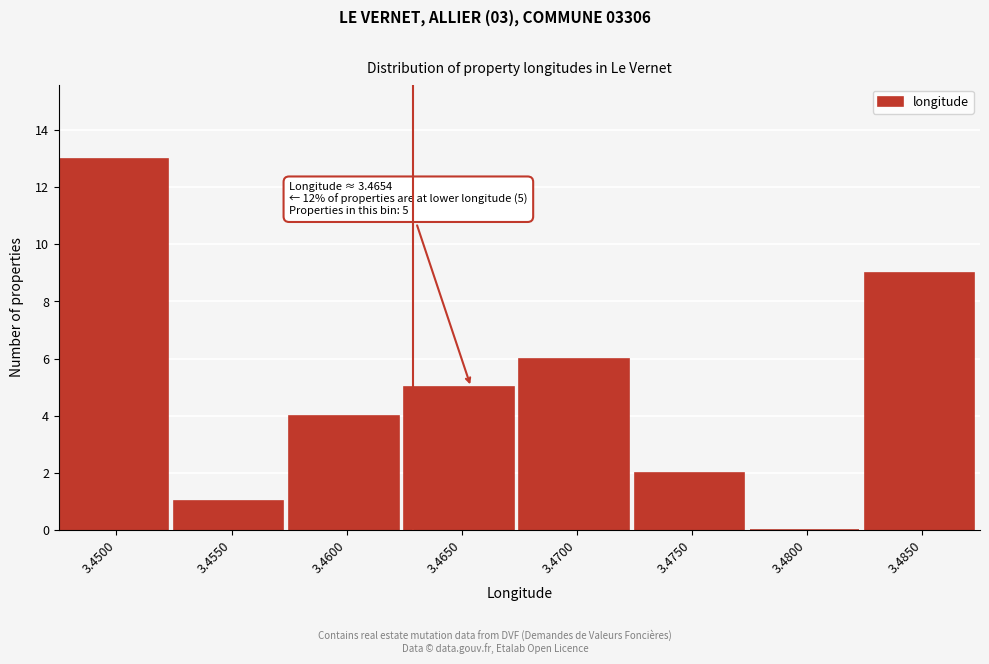

Reading left to right, list all the values displayed in this chart.

3.4500=13	3.4550=1	3.4600=4	3.4650=5	3.4700=6	3.4750=2	3.4800=0	3.4850=9